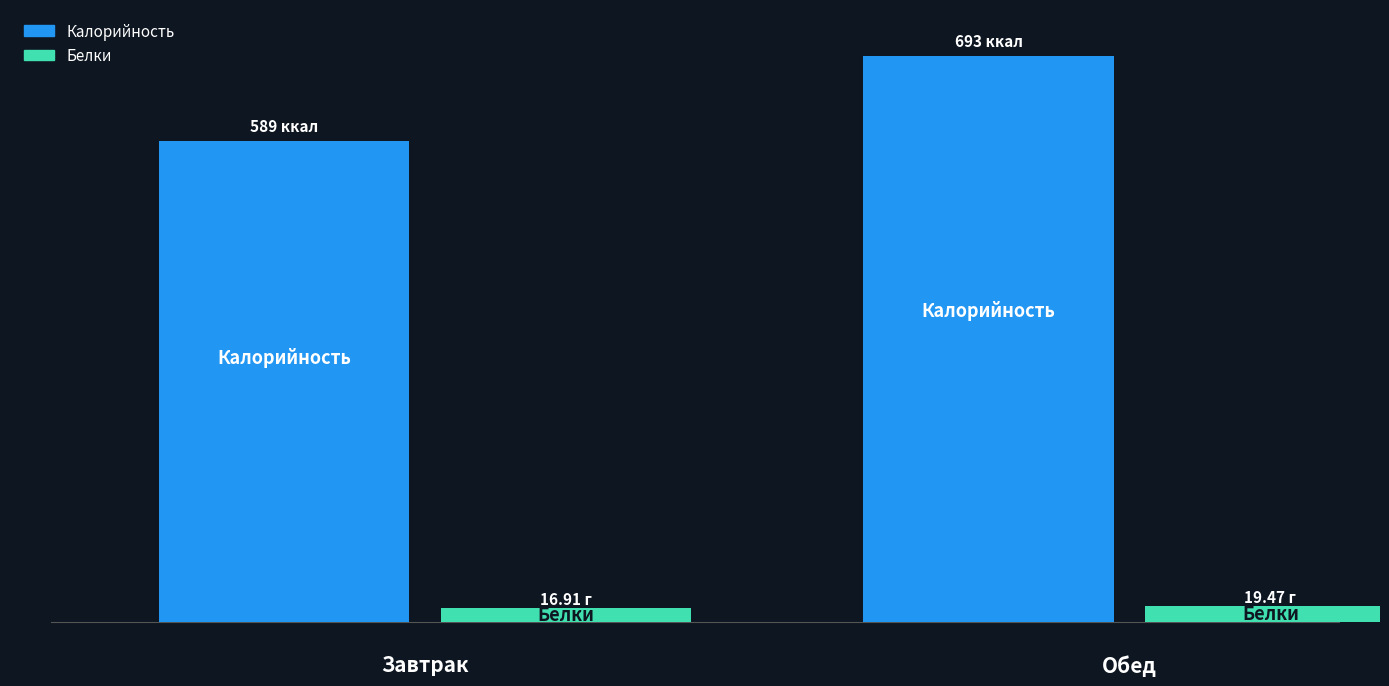

What is the value of the Калорийность bar at the 2nd from the left?

693.0